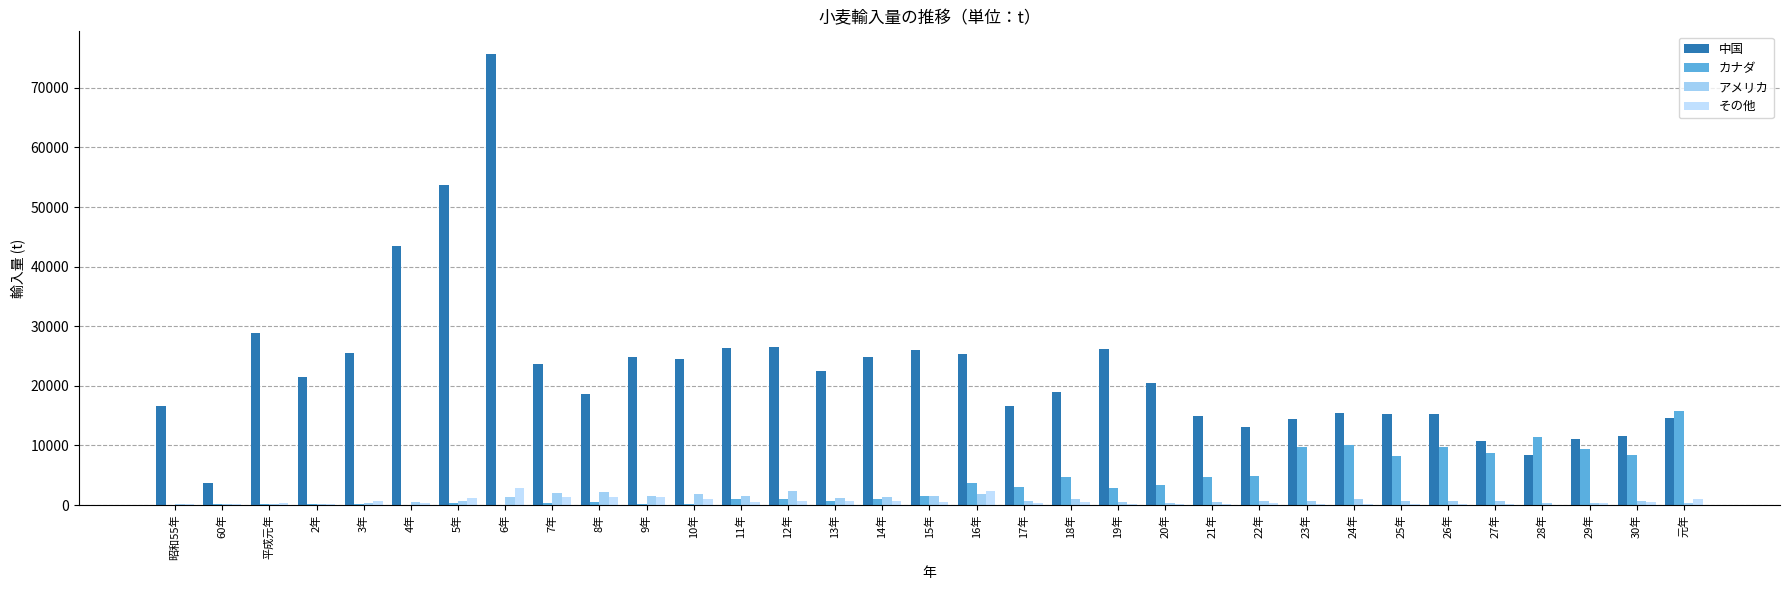

Where is 中国 nearest to the value 39690?

4年